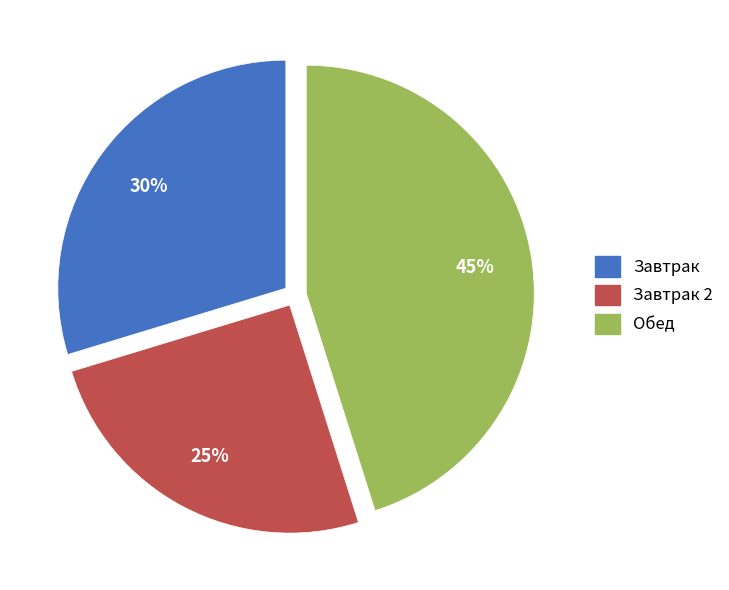

What is the largest slice in the pie chart?

Обед